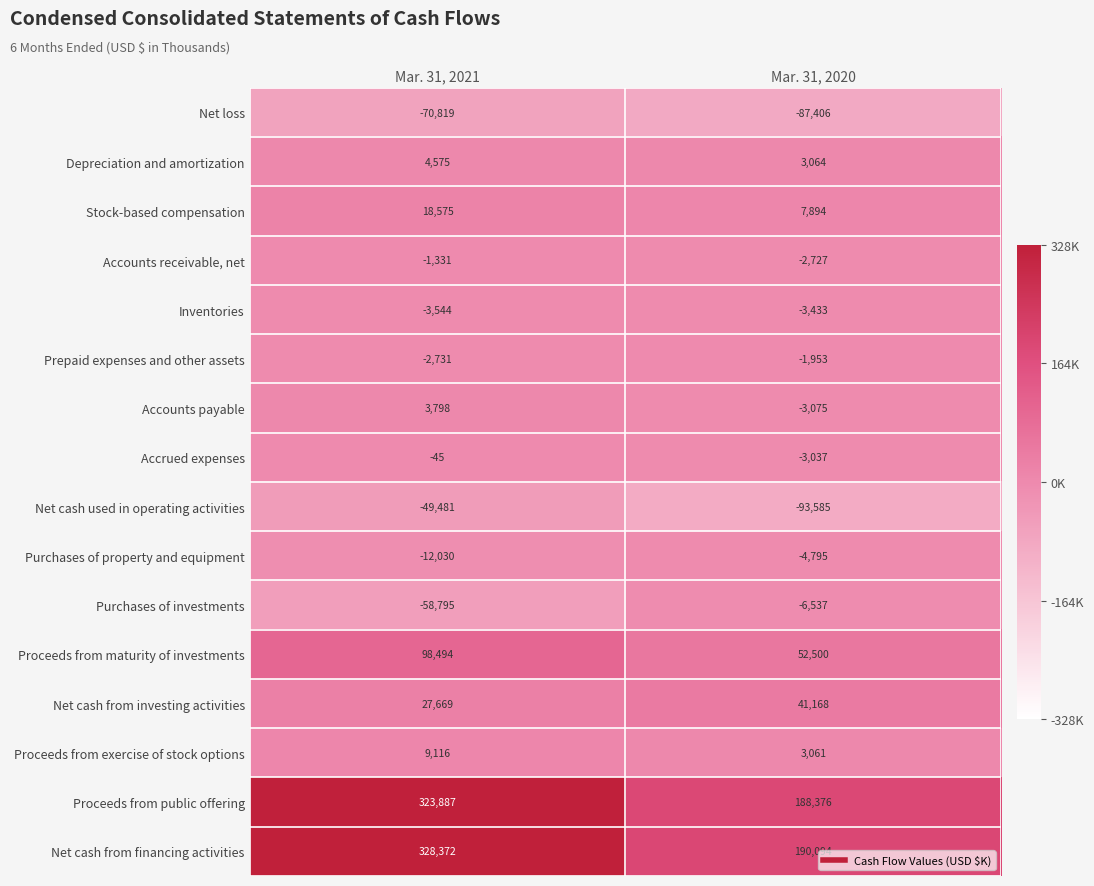

What is the total value across all series at Mar. 31, 2021?

615710